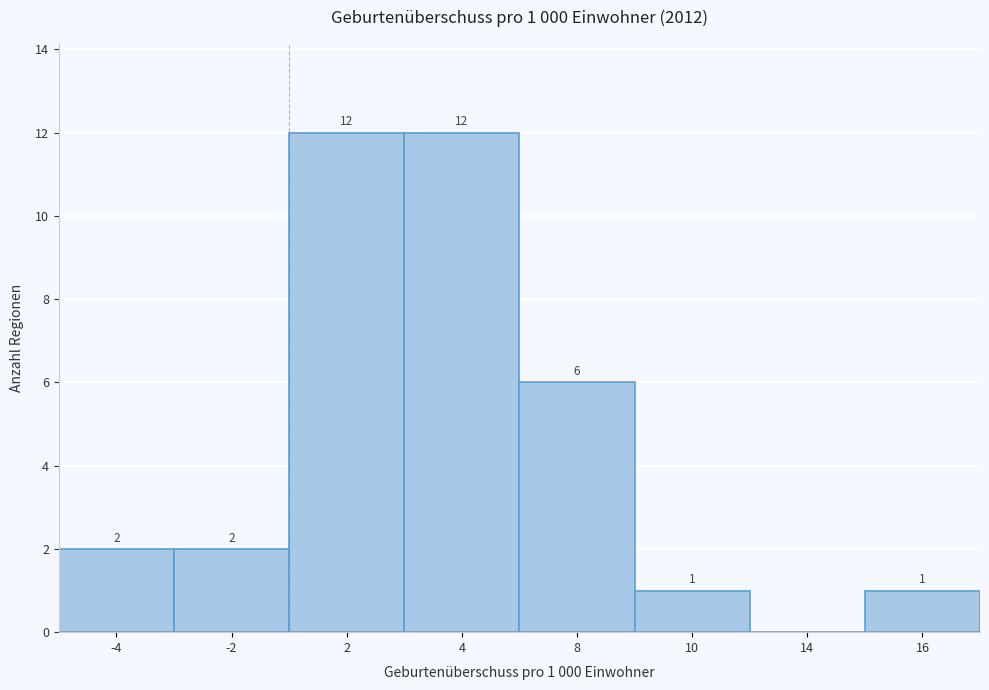

Reading left to right, what are all the values shown in this chart?

-4=2	-2=2	2=12	4=12	8=6	10=1	14=0	16=1